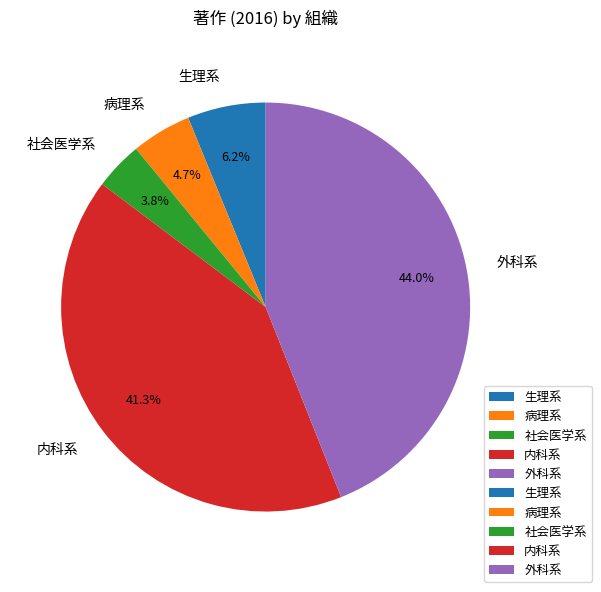

Rank the categories by value from highest to lowest.

外科系, 内科系, 生理系, 病理系, 社会医学系